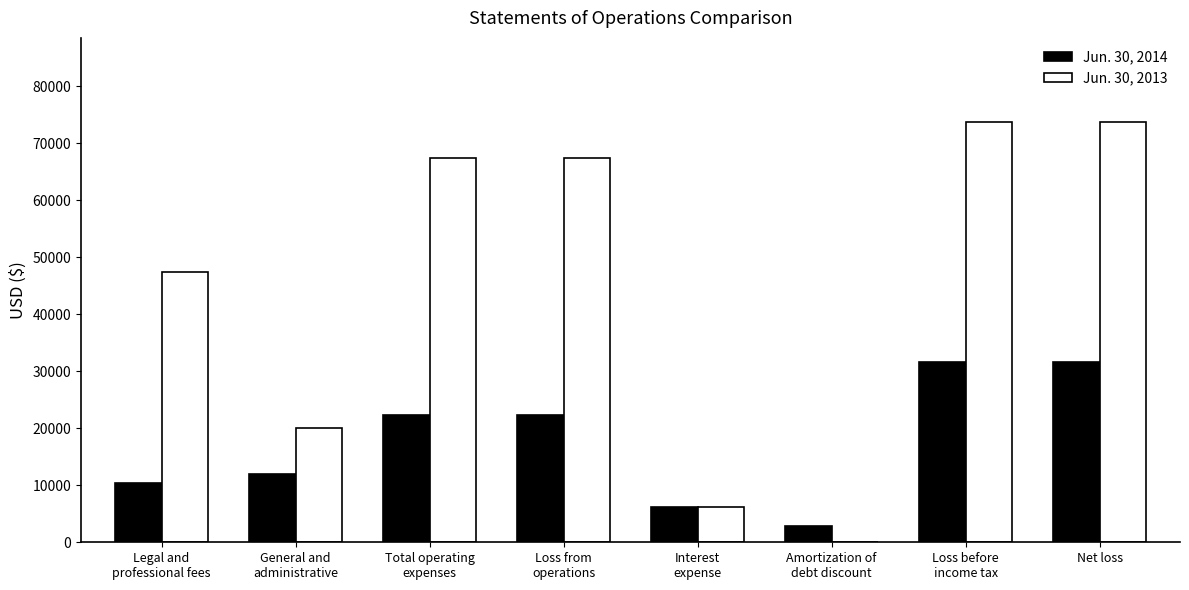

What is the sum of all Jun. 30, 2013 values?

356220